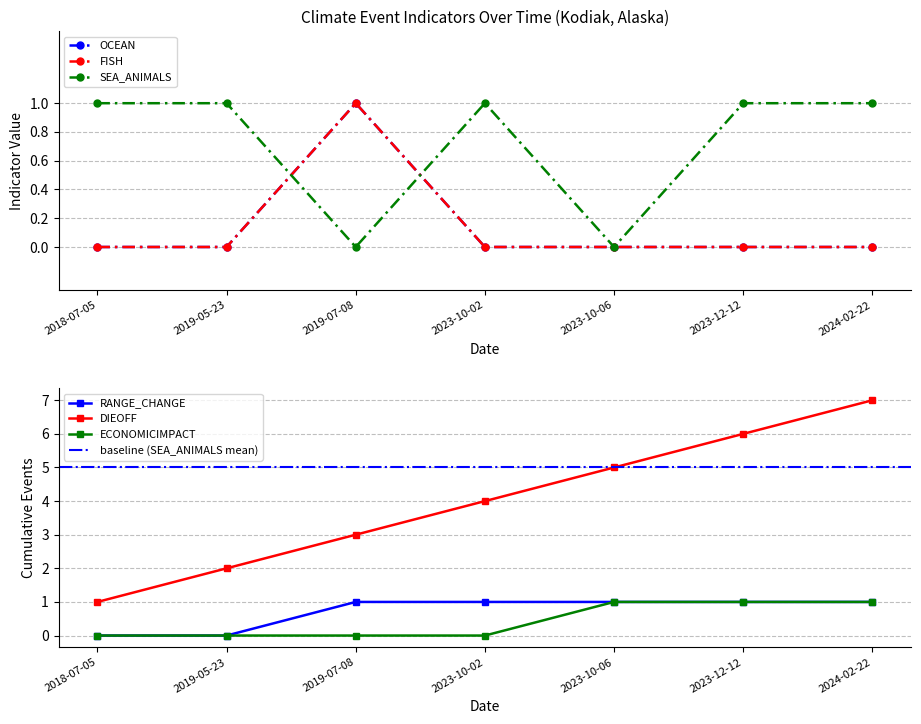

What is the highest value of the OCEAN series?

1